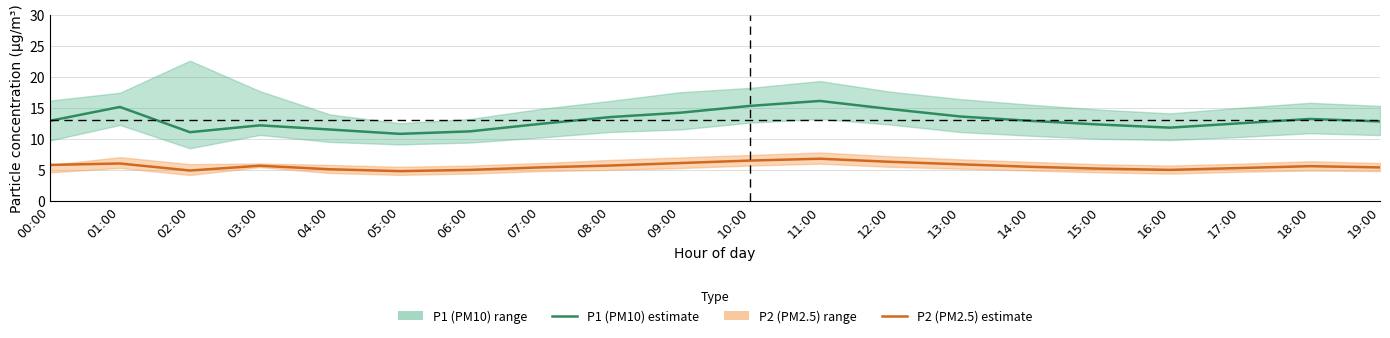

What is the average value of the P1 (PM10) estimate series?

13.0